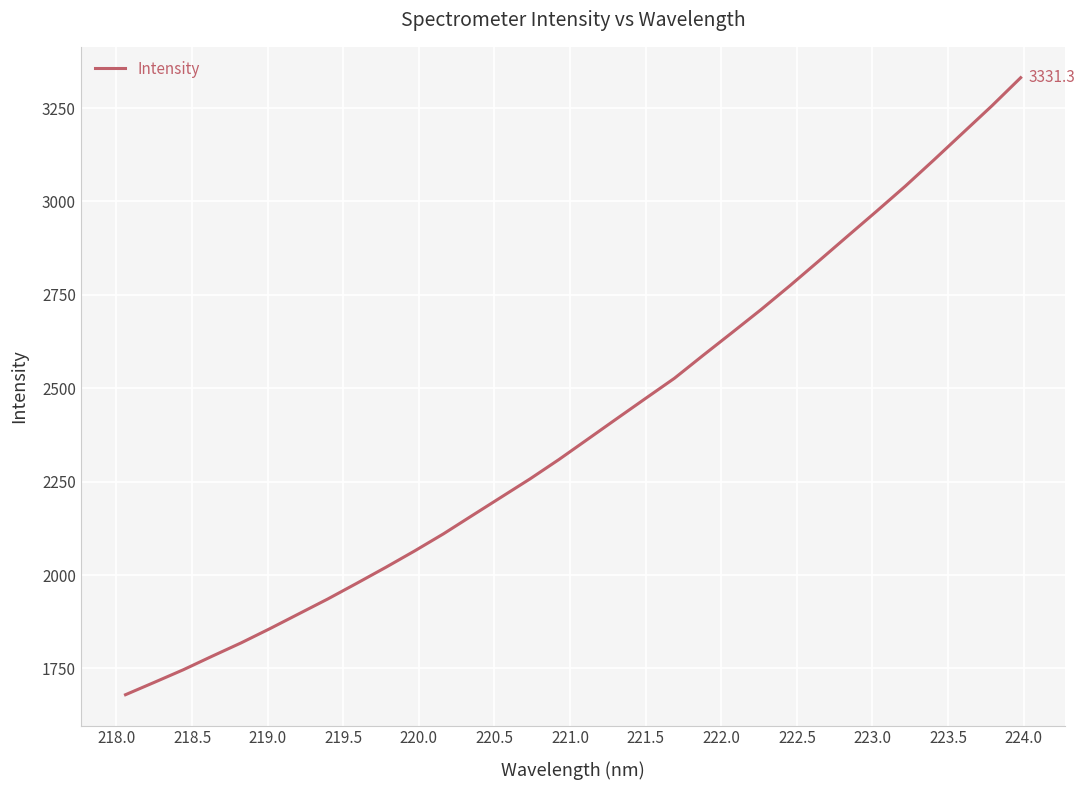

What is the minimum value shown in the chart?

1679.7